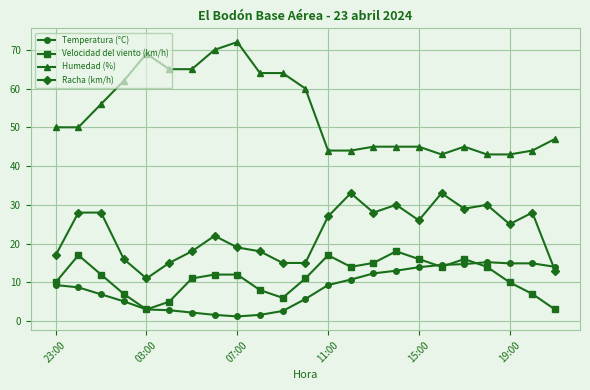

Does the chart display data point markers on the line(s)?

Yes